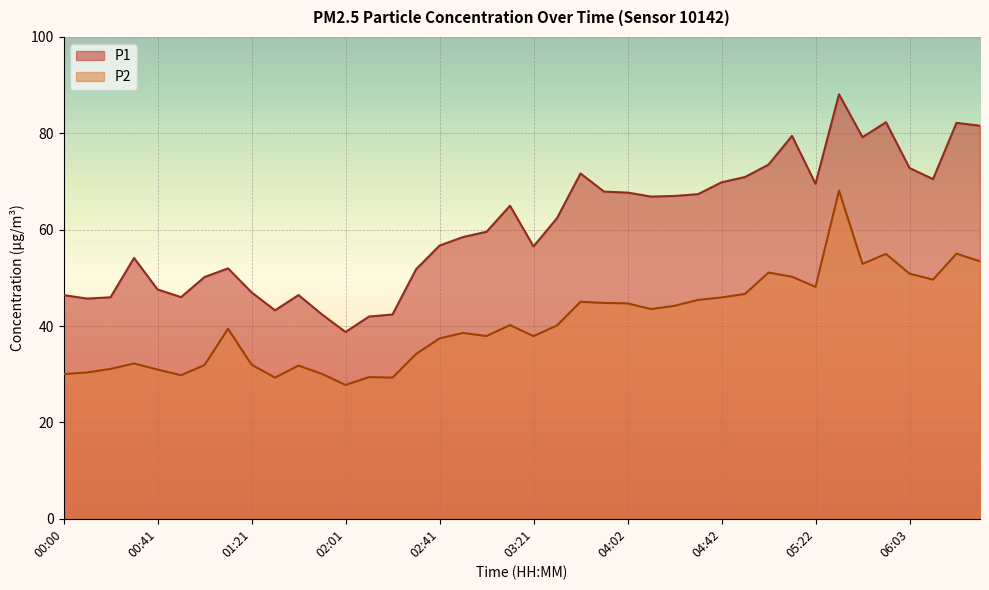

Does the chart display data point markers on the line(s)?

No